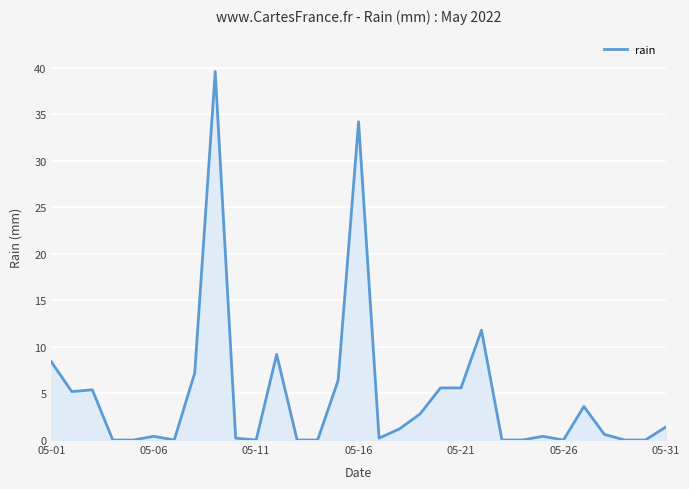

What is the maximum value shown in the chart?

39.6